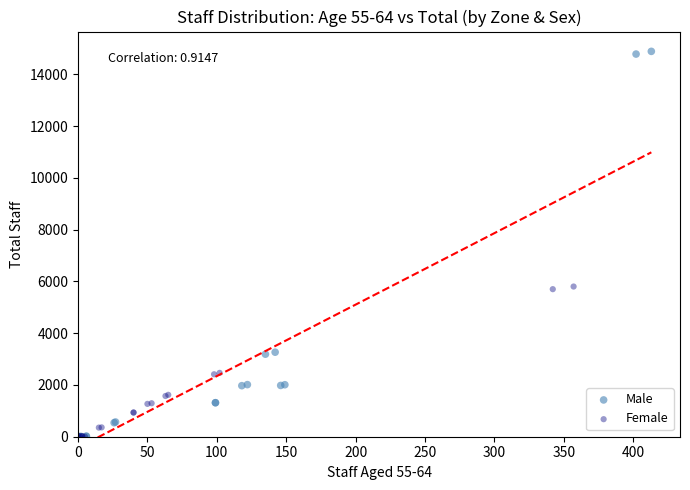

Which series has the largest Y range (max minus min)?

Male